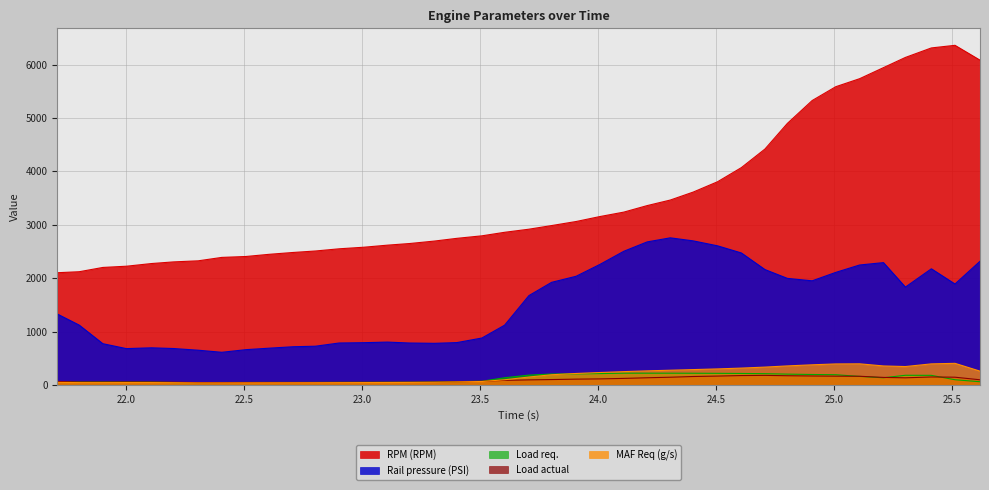

Count the number of categories in the chart.

40